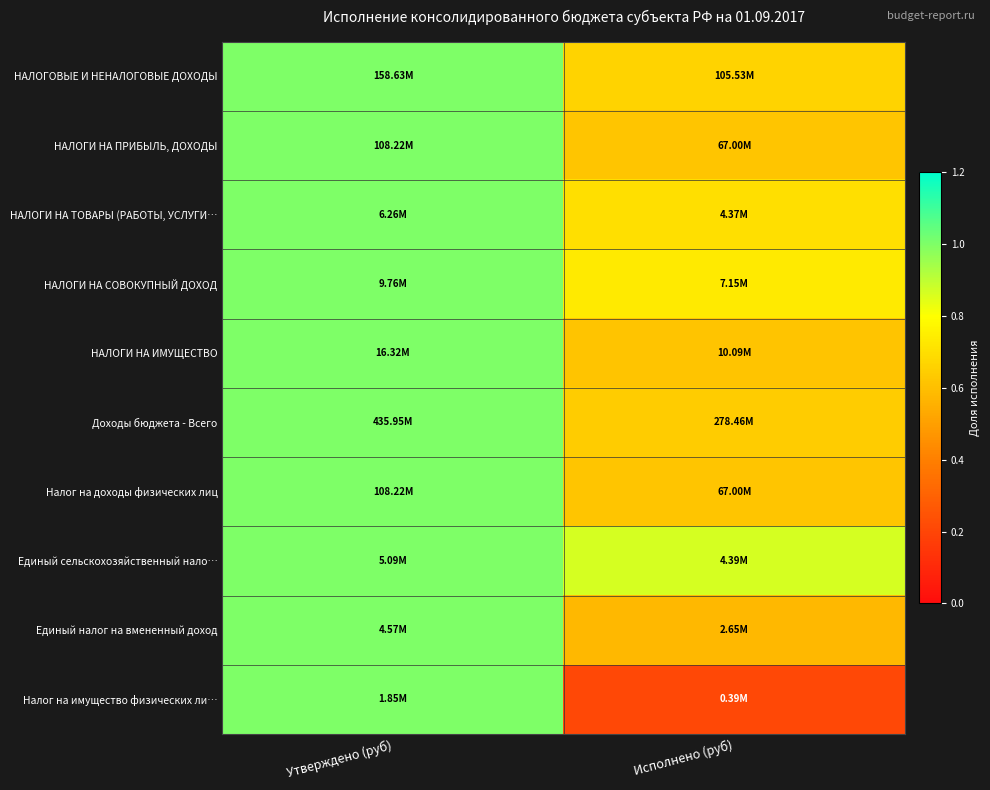

What is the total value across all series at Утверждено (руб)?

10.0